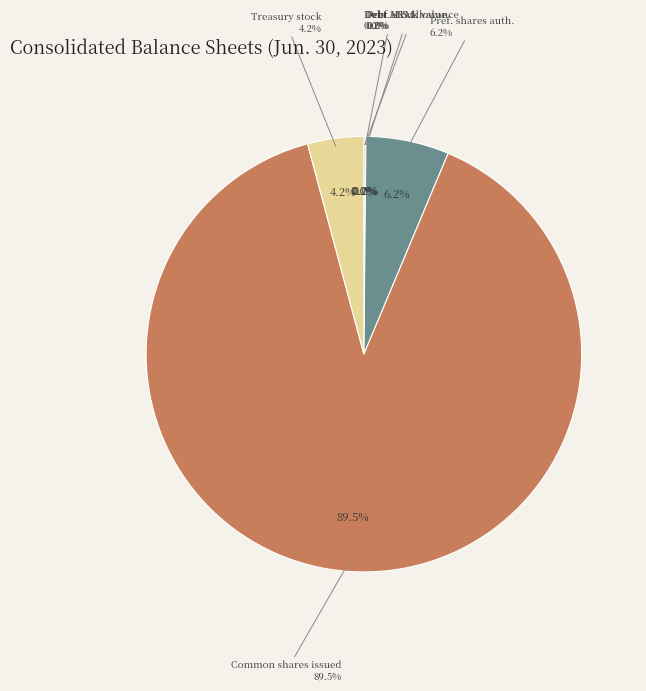

To the nearest percent, what is the average slice percentage?

17%